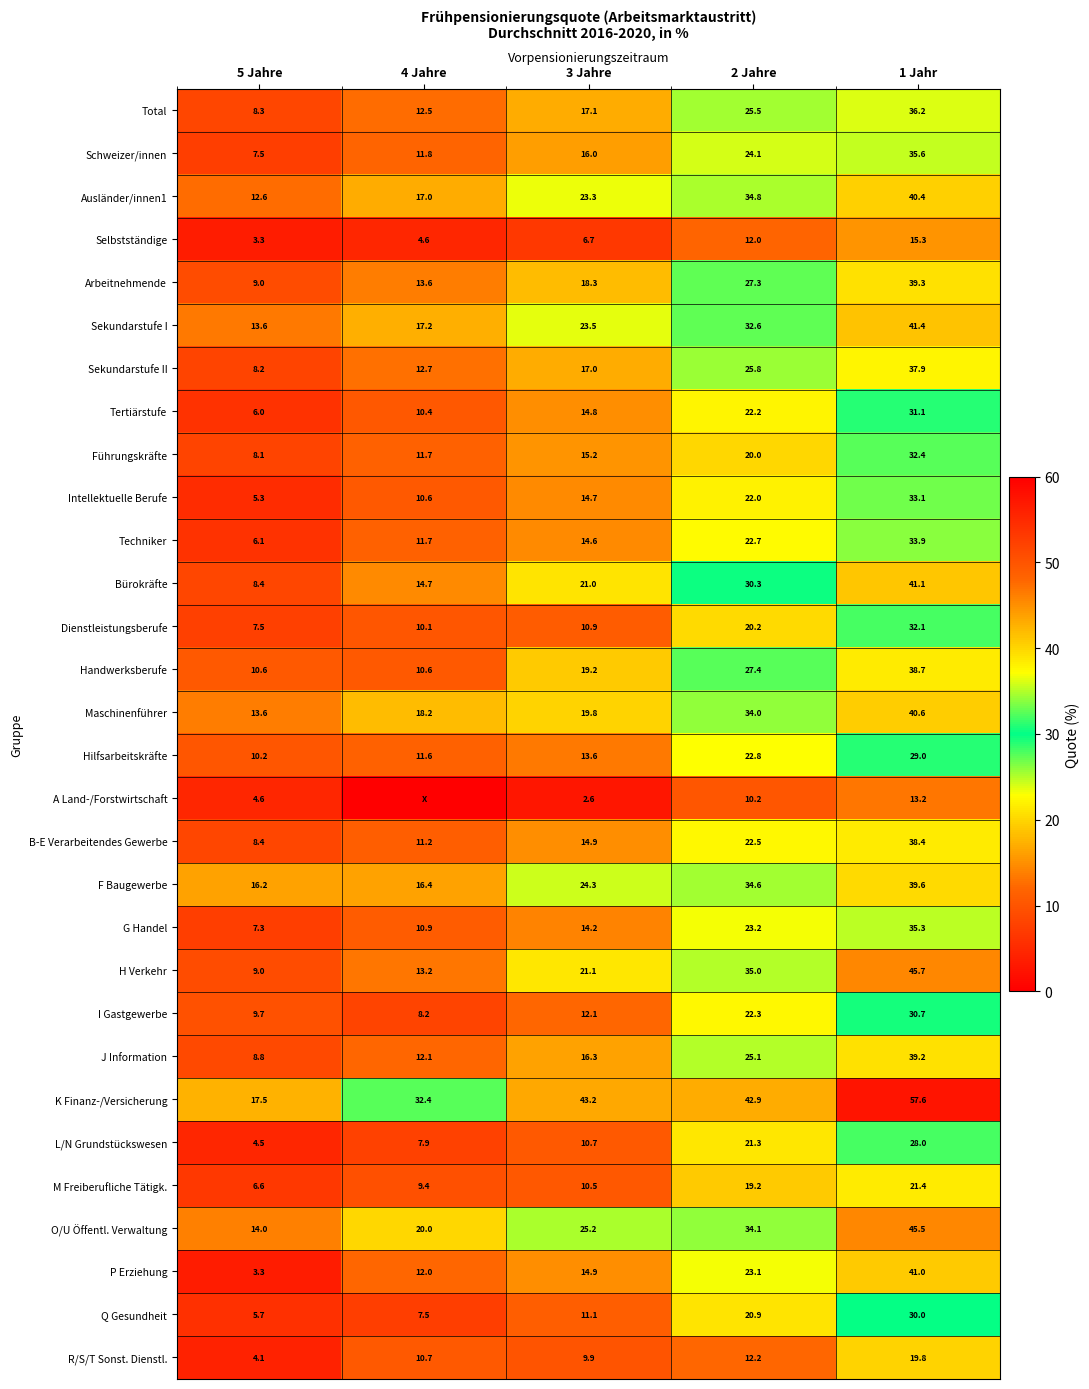

Is the value of Intellektuelle Berufe at 3 Jahre greater than the value of O/U Öffentl. Verwaltung at 3 Jahre?

No